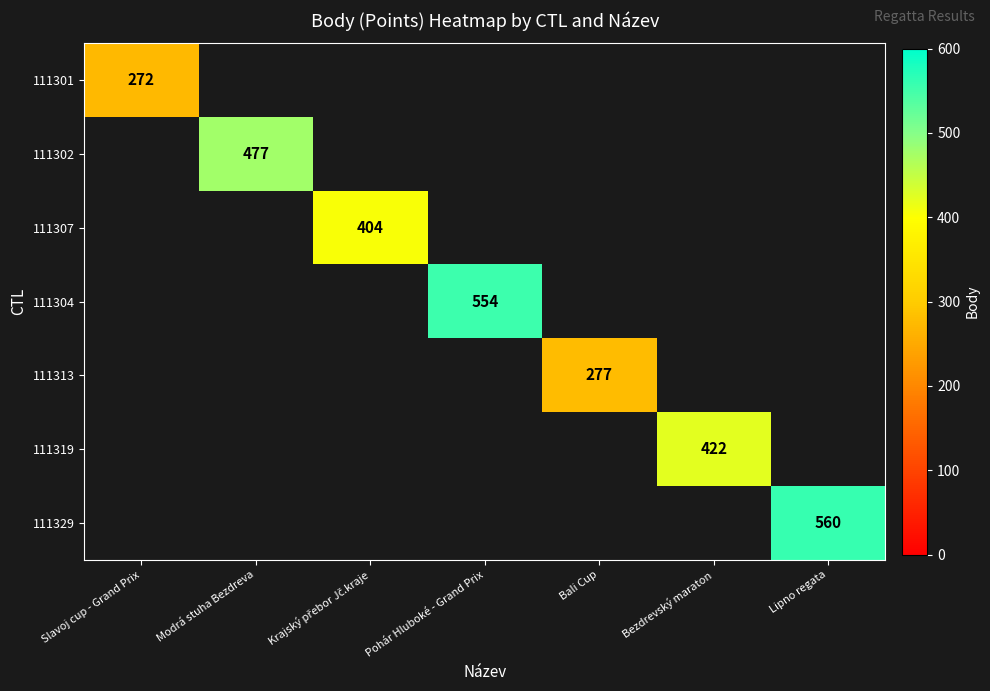

True or false: 111304 has a value of 291 at Pohár Hluboké - Grand Prix.

False